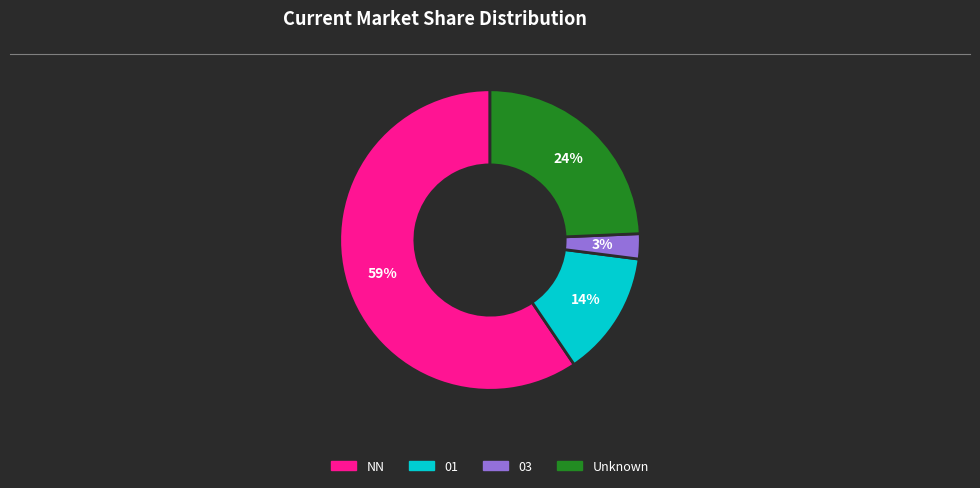

Is there any slice that represents more than half of the pie?

Yes